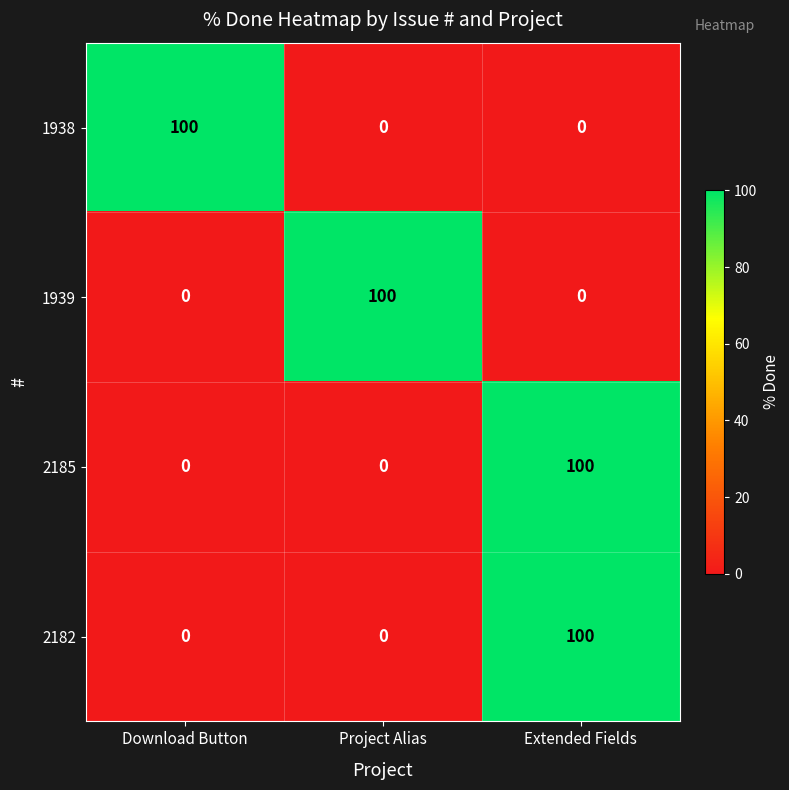

What is the difference between the 1939 values at Project Alias and Extended Fields?

100